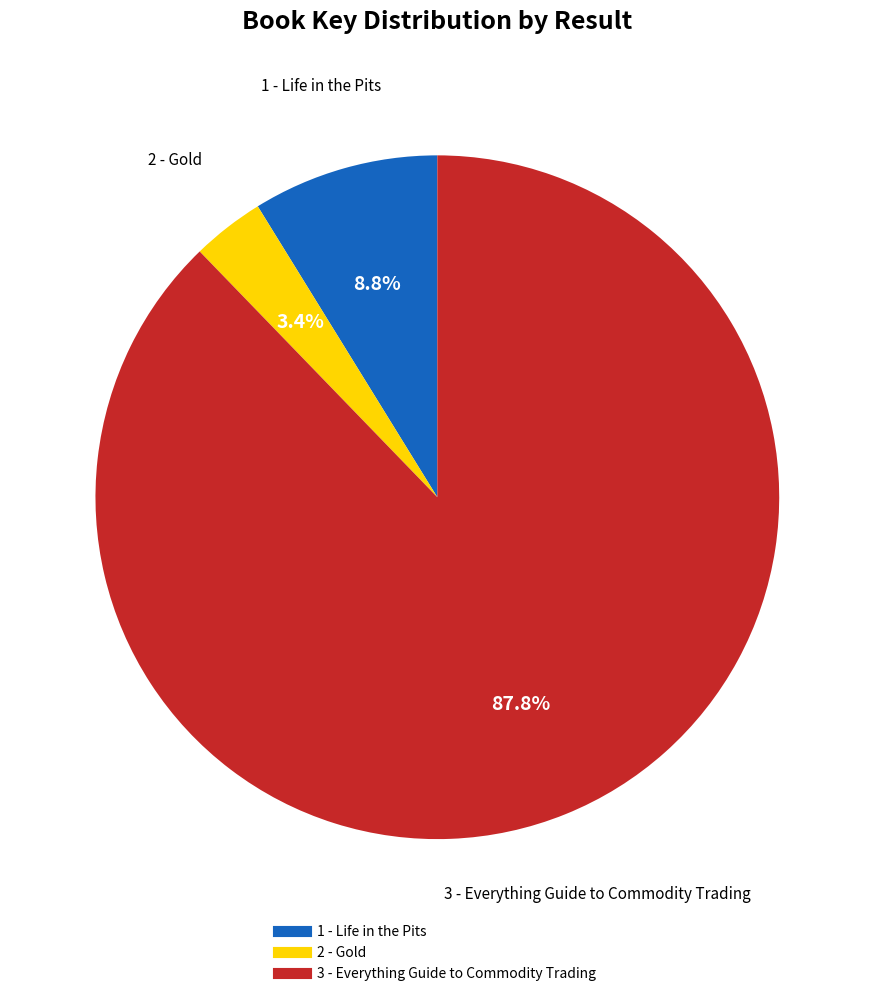

To the nearest percent, what portion does 3 - Everything Guide to Commodity Trading represent?

88%